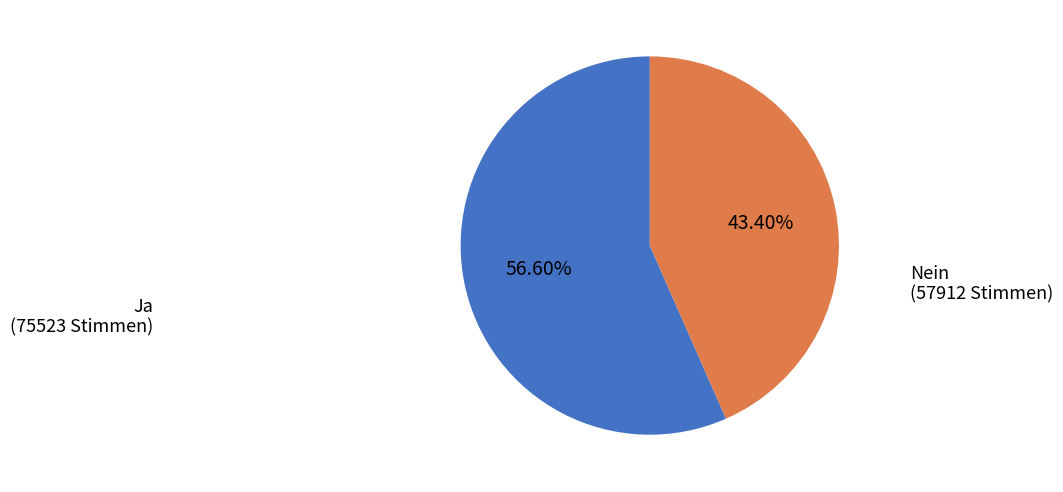

How many slices are in this pie chart?

2